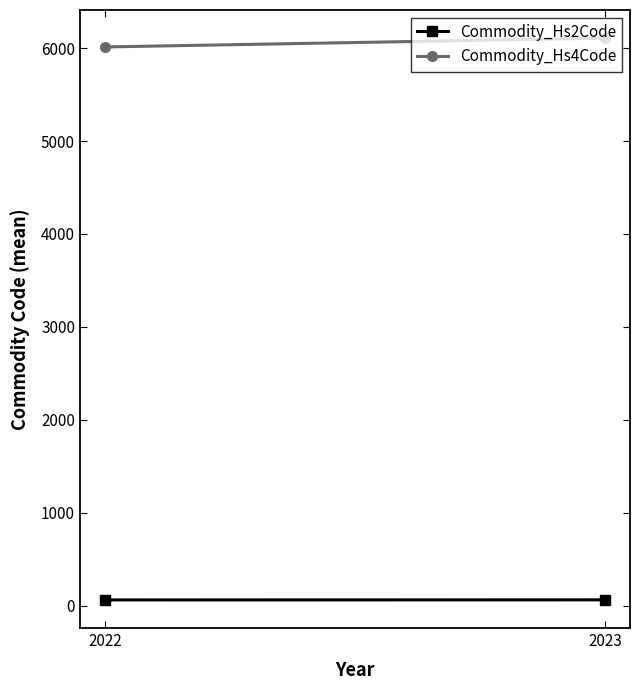

Which has a higher value, 2022 or 2023?

2023